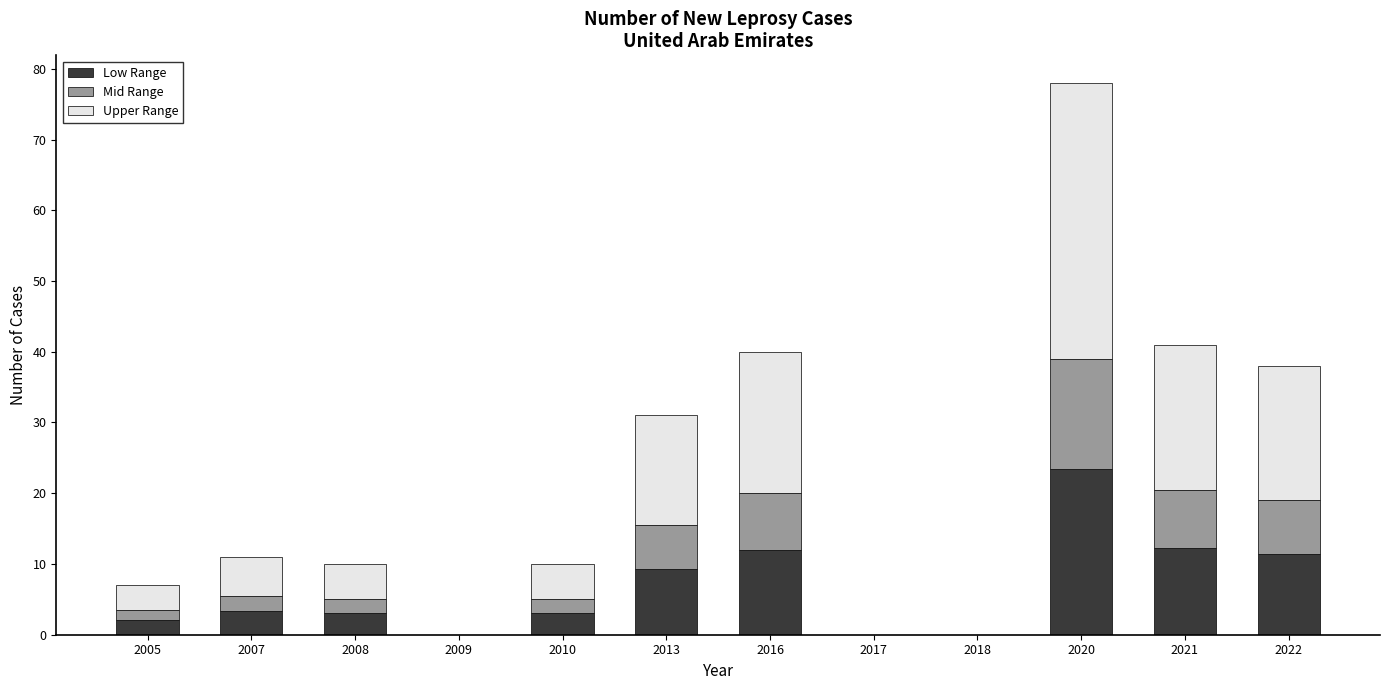

At which category is the sum across all series the highest?

2020